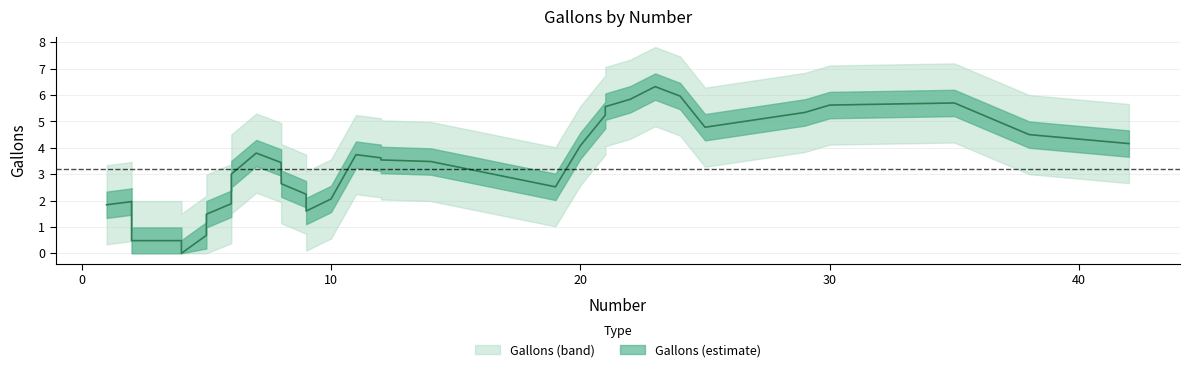

What is the value of the 17th point from the left?

2.4